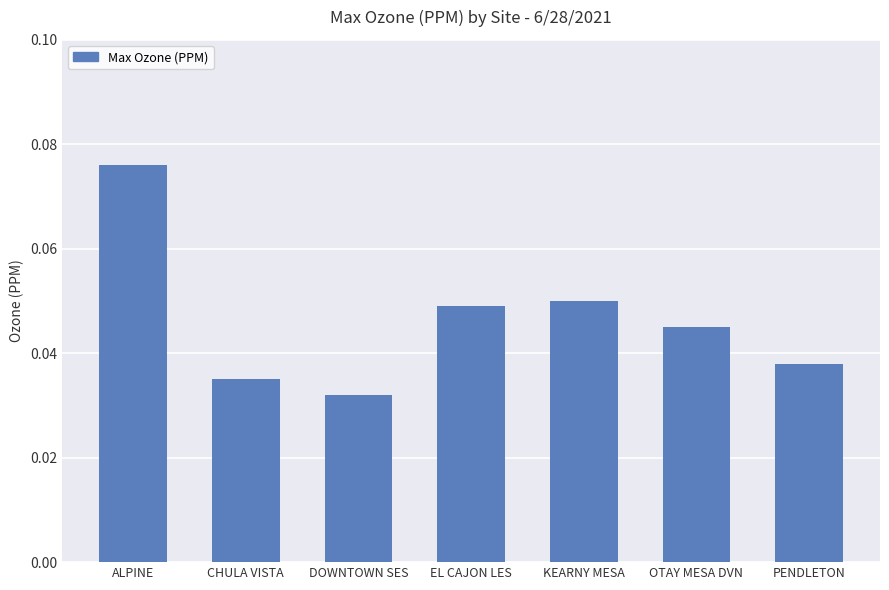

Is it true that the value at CHULA VISTA is 0.1?

False